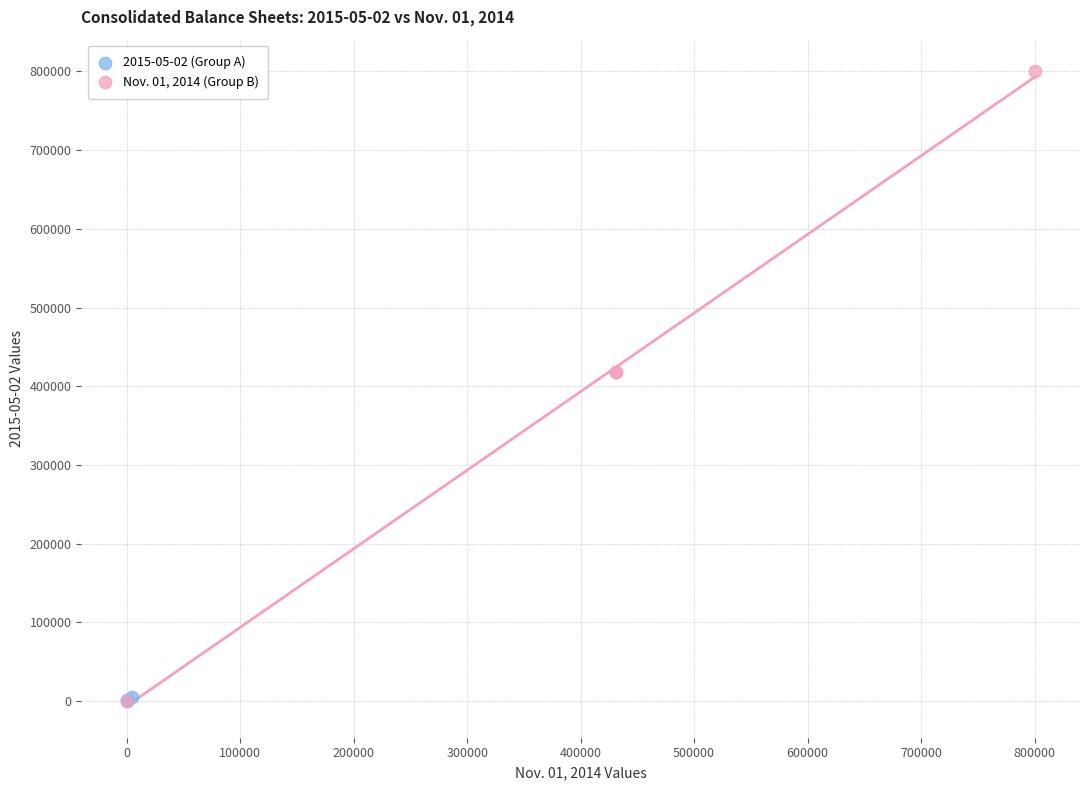

What are all the series names shown in the legend?

2015-05-02 (Group A), Nov. 01, 2014 (Group B)